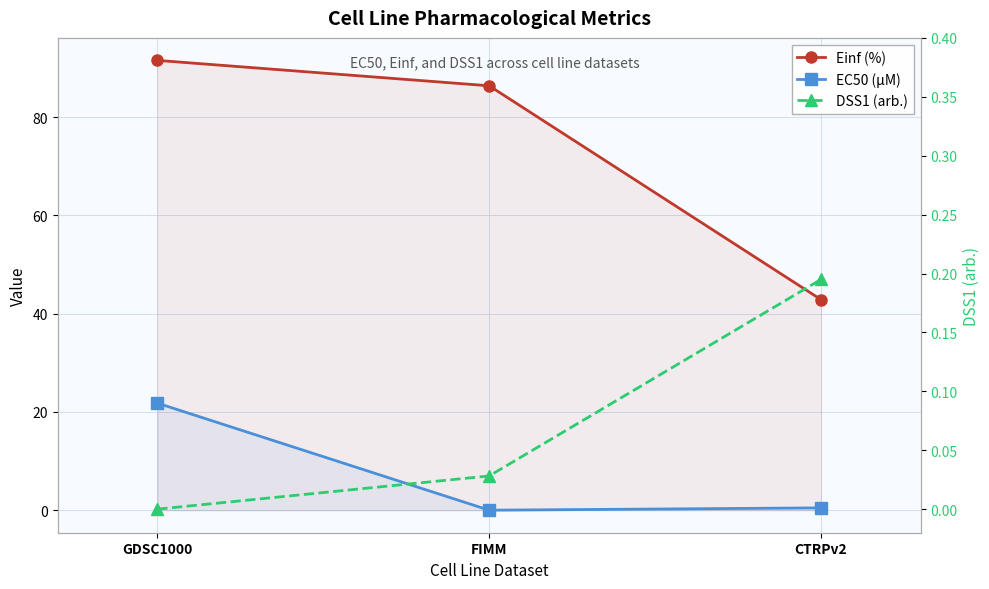

What position from the right is FIMM?

2